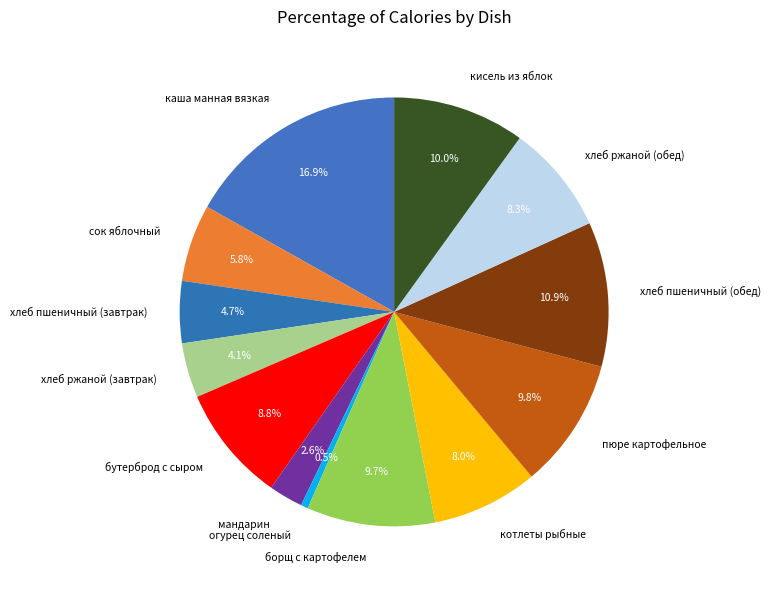

Which slice is the smallest?

огурец соленый